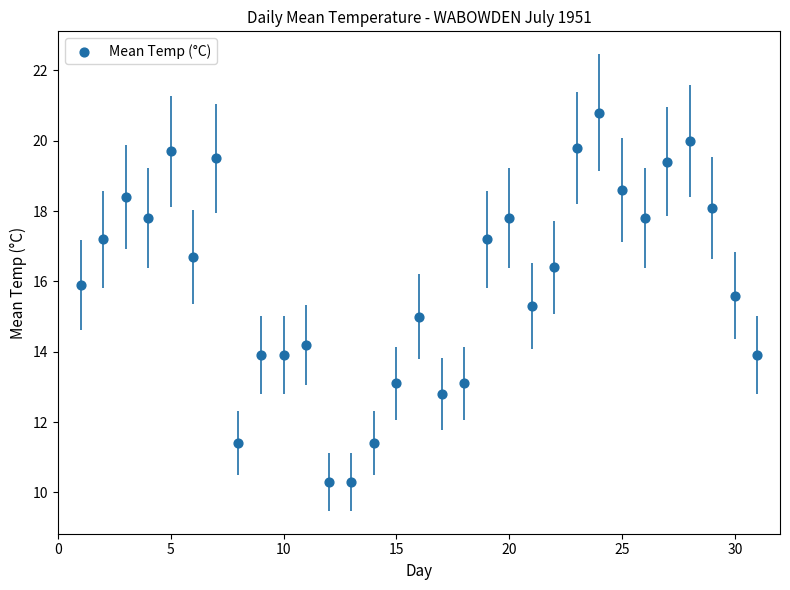

What is the range of X values (max minus min)?

30.0